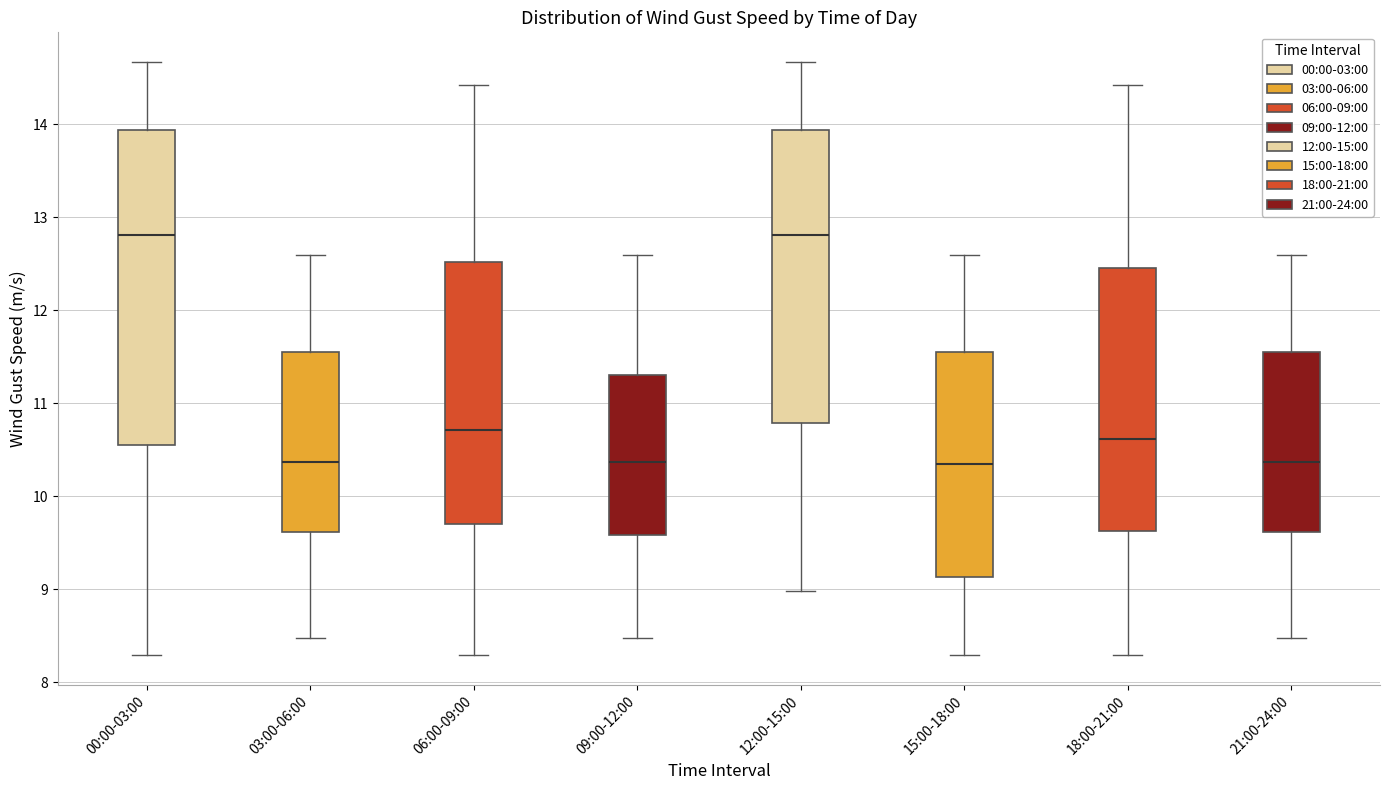

Where does the upper whisker of the box for 06:00-09:00 end on the y-axis? The values are not printed on the chart, so give them approximately, as read against the axis.

14.4